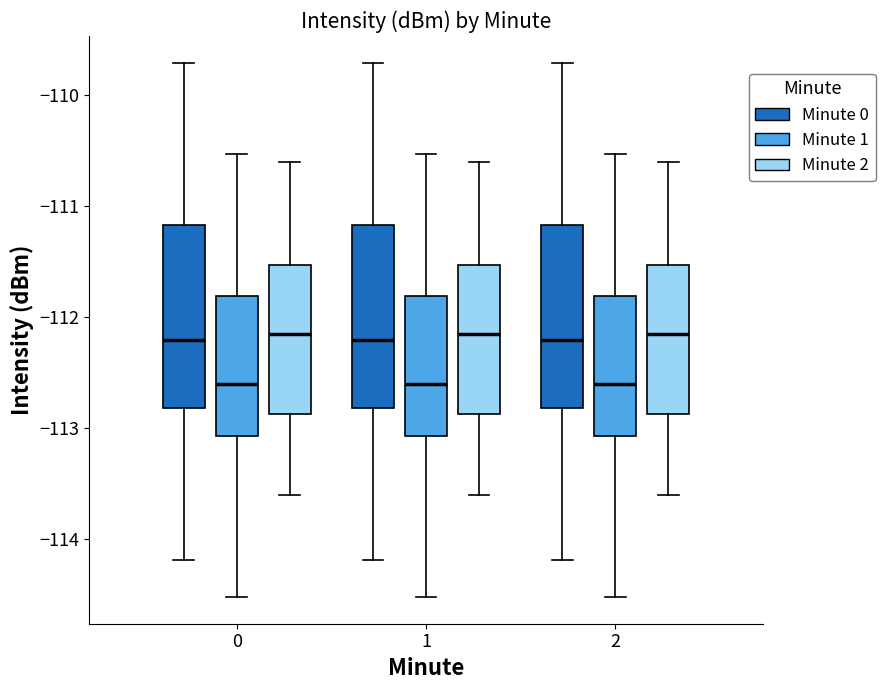

Reading left to right, transcribe this box plot: for each box, give where its median line is, the range the box spans, and where its two whiskers end, as read against the y-axis. The values are not printed on the chart, so give them approximately, as read against the axis.

0 (Minute 0): median -112.2, box -112.8 to -111.2, whiskers -114.2 to -109.7
0 (Minute 1): median -112.6, box -113.1 to -111.8, whiskers -114.5 to -110.5
0 (Minute 2): median -112.1, box -112.9 to -111.5, whiskers -113.6 to -110.6
1 (Minute 0): median -112.2, box -112.8 to -111.2, whiskers -114.2 to -109.7
1 (Minute 1): median -112.6, box -113.1 to -111.8, whiskers -114.5 to -110.5
1 (Minute 2): median -112.1, box -112.9 to -111.5, whiskers -113.6 to -110.6
2 (Minute 0): median -112.2, box -112.8 to -111.2, whiskers -114.2 to -109.7
2 (Minute 1): median -112.6, box -113.1 to -111.8, whiskers -114.5 to -110.5
2 (Minute 2): median -112.1, box -112.9 to -111.5, whiskers -113.6 to -110.6